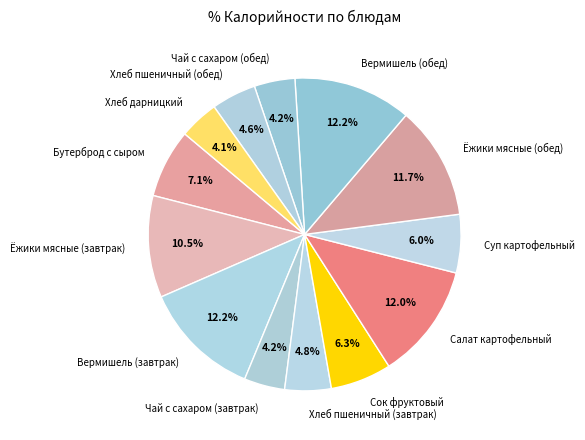

The Хлеб дарницкий slice represents 4% of the pie. True or false?

True